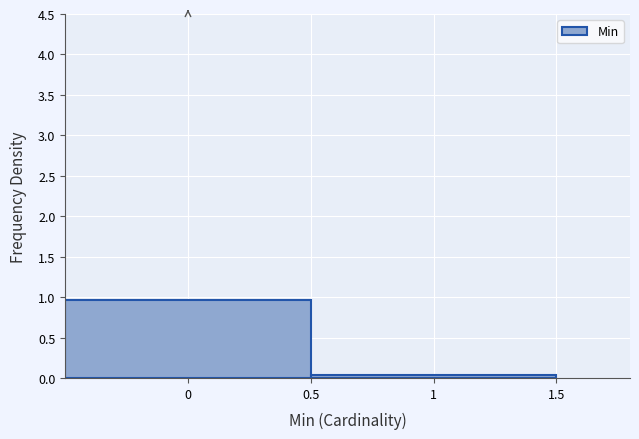

What is the height of the bar covering -0.5 to 0.5 on the x-axis? The values are not printed on the chart, so give them approximately, as read against the axis.

0.95